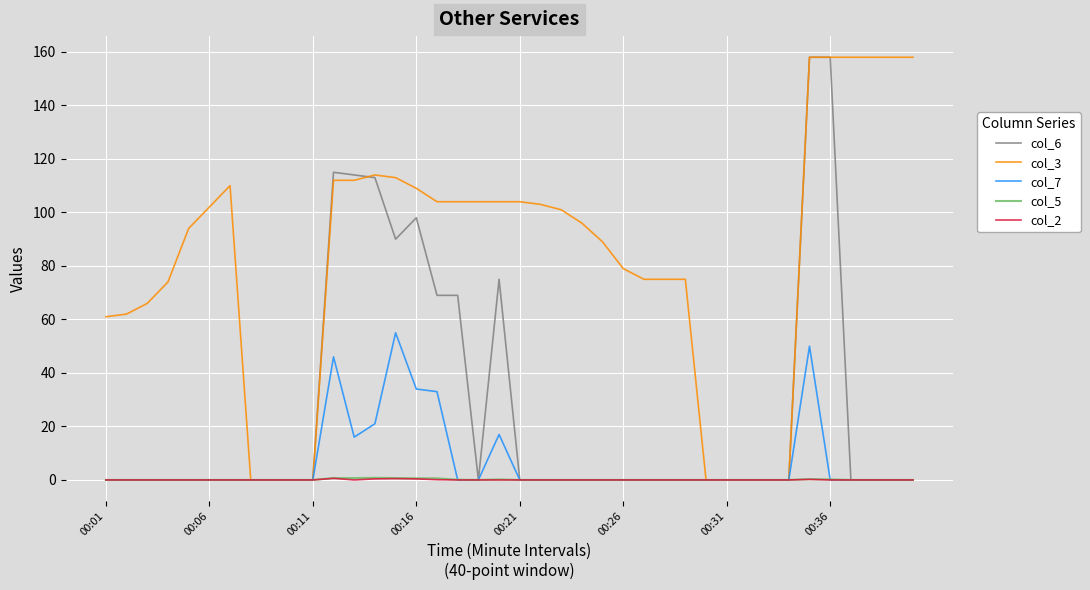

What is the maximum value for col_6?

158.0